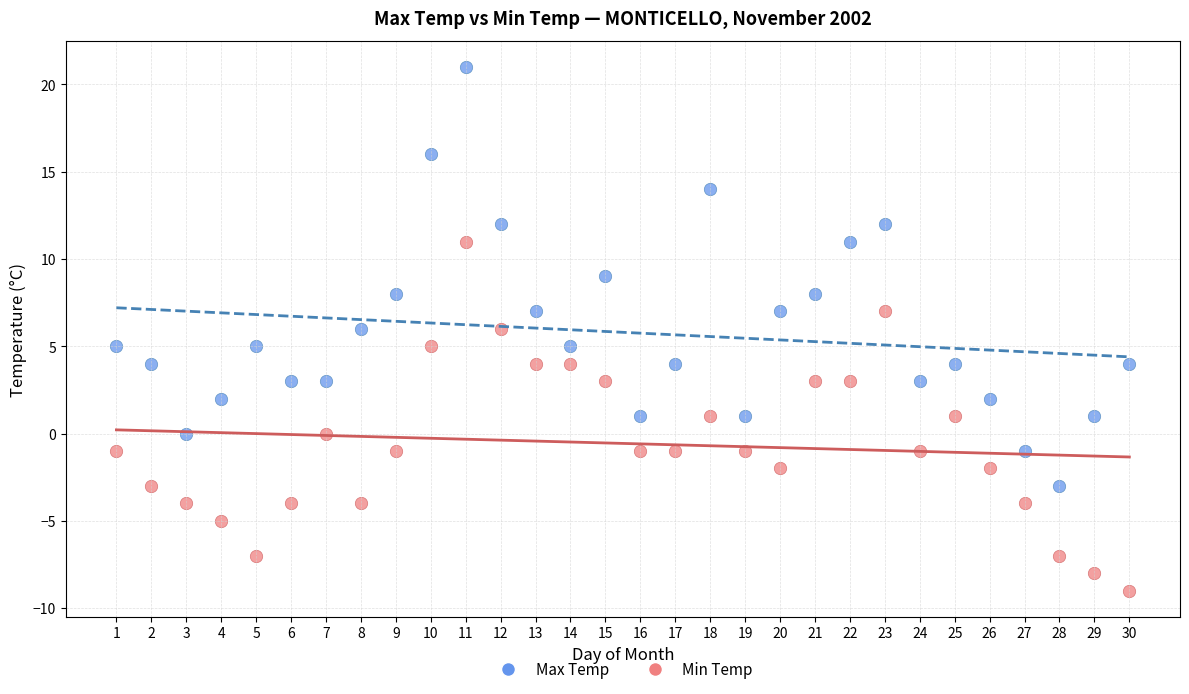

Across all data points, what is the range of Y values (max minus min)?

30